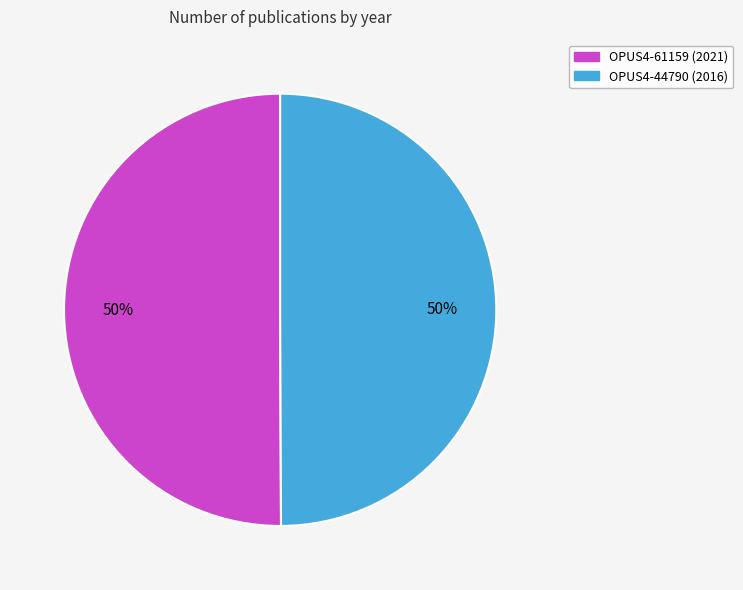

To the nearest percent, what portion does OPUS4-44790 represent?

50%